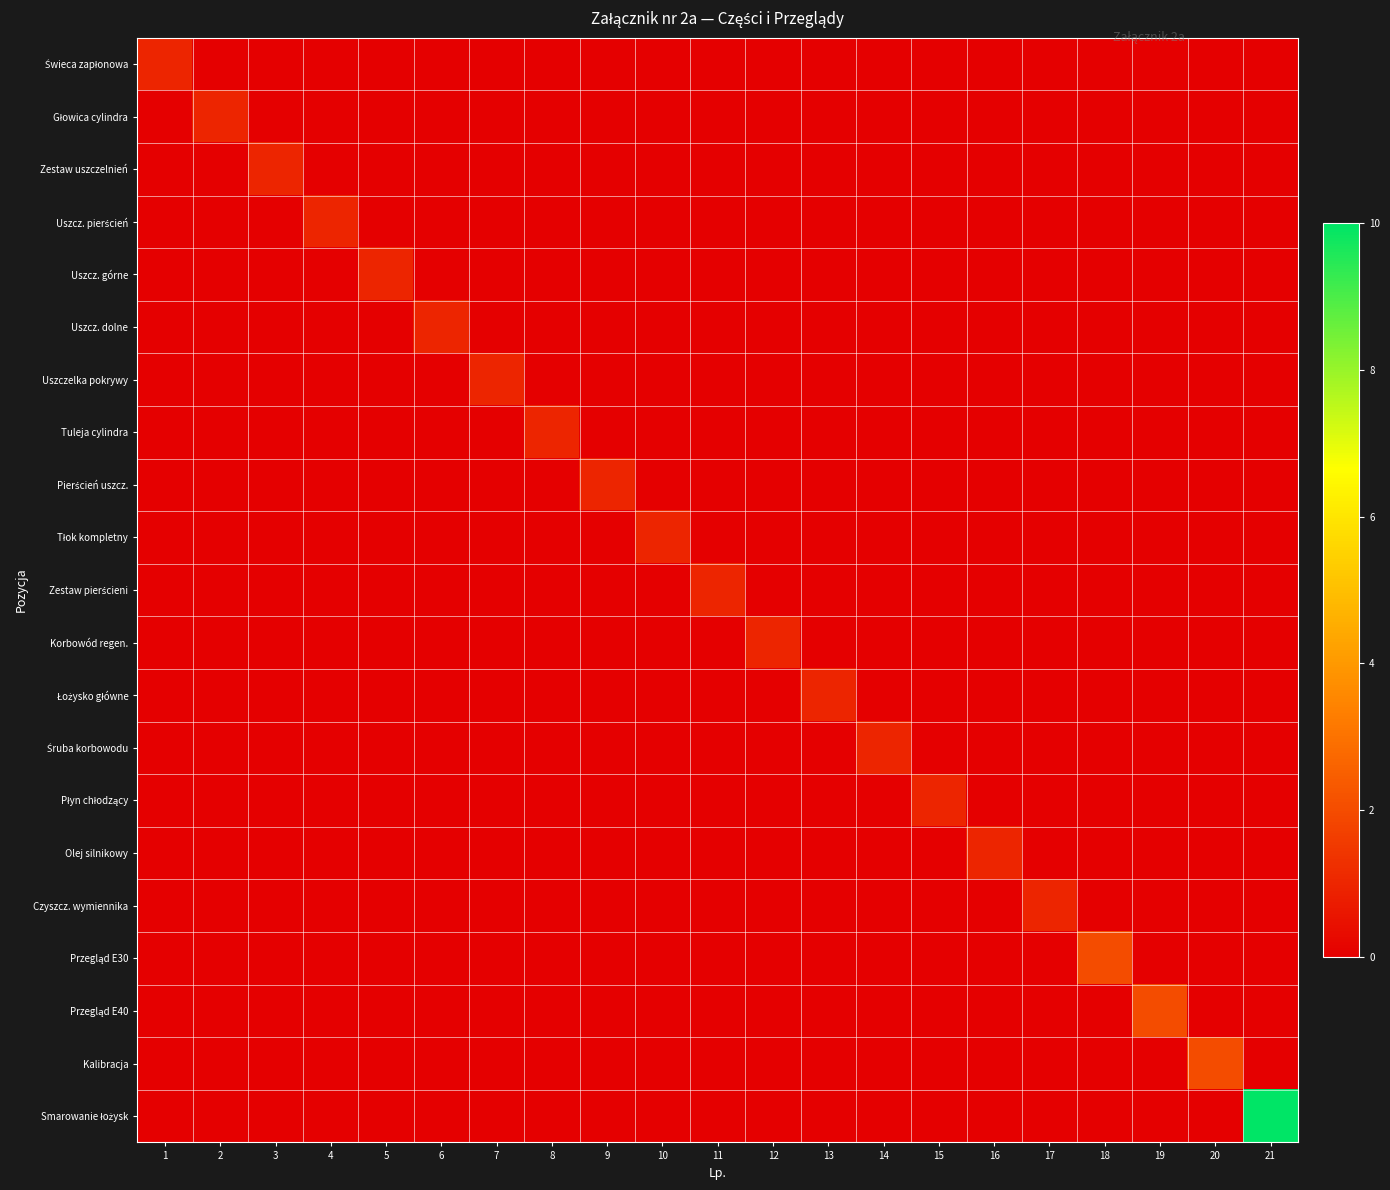

Which series has the widest spread of values?

Smarowanie łożysk